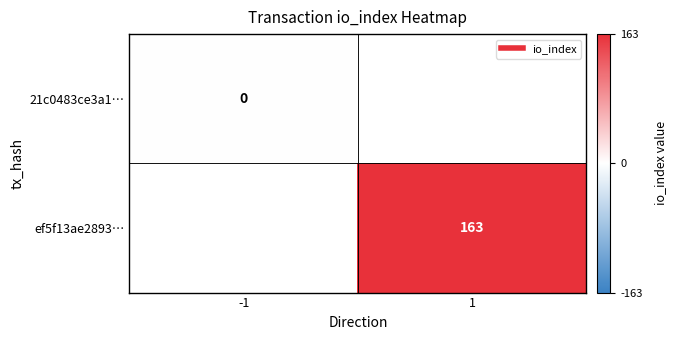

The 21c0483ce3a1… series shows 0.0 at -1. True or false?

True